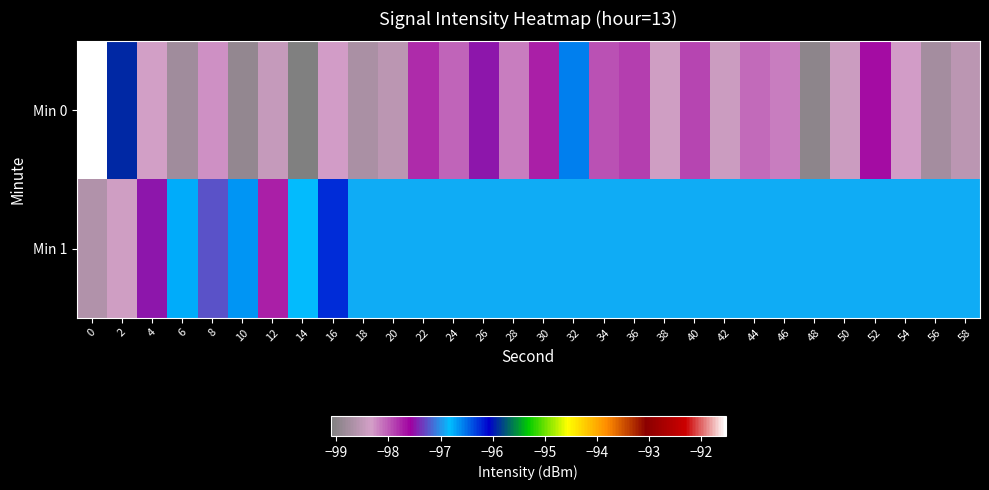

What is the smallest value displayed?

-99.1